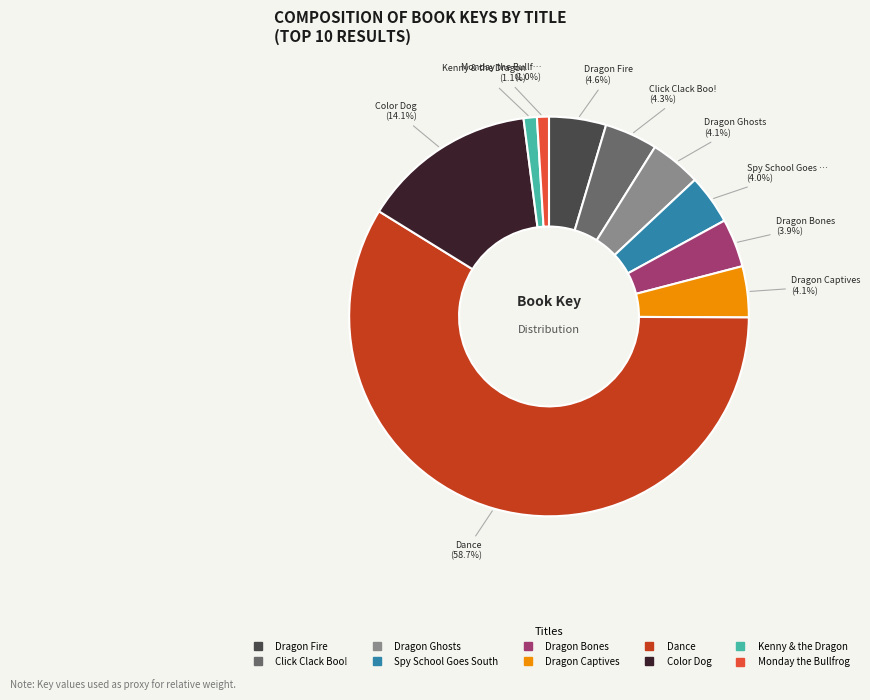

To the nearest percent, what percentage of the pie is Monday the Bullfrog?

1%